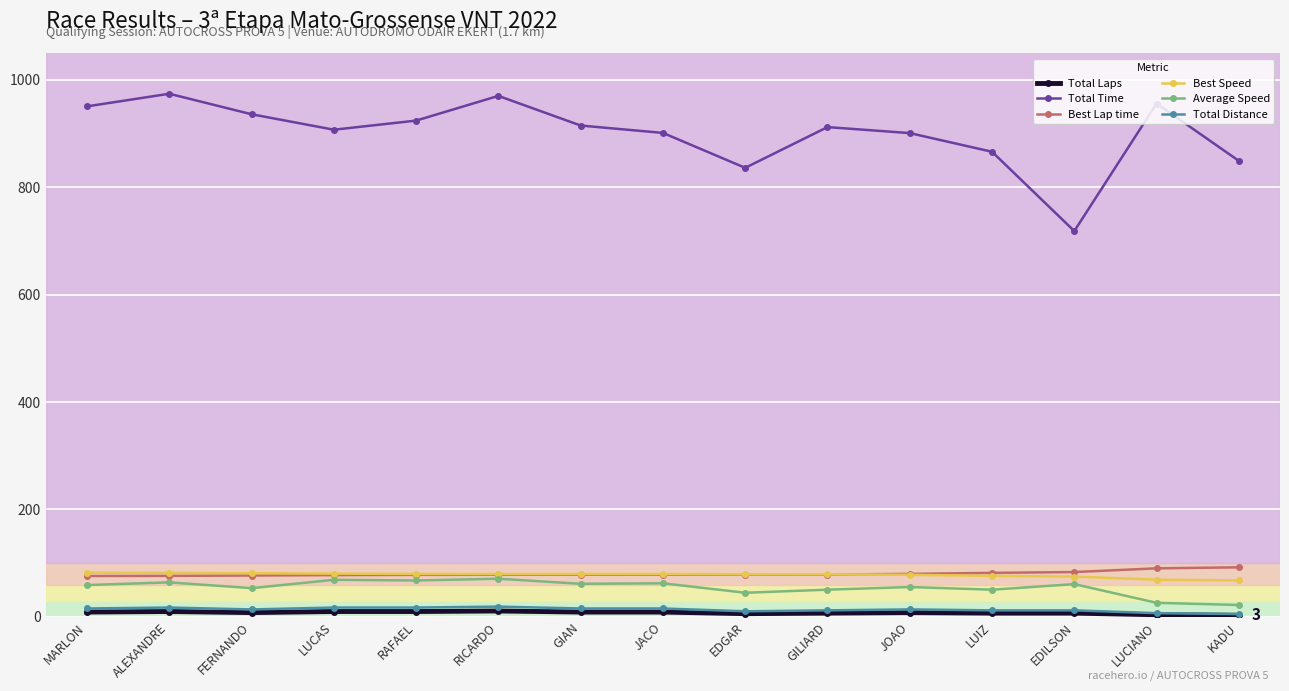

Between RAFAEL and EDGAR, which series saw the biggest shift?

Total Time